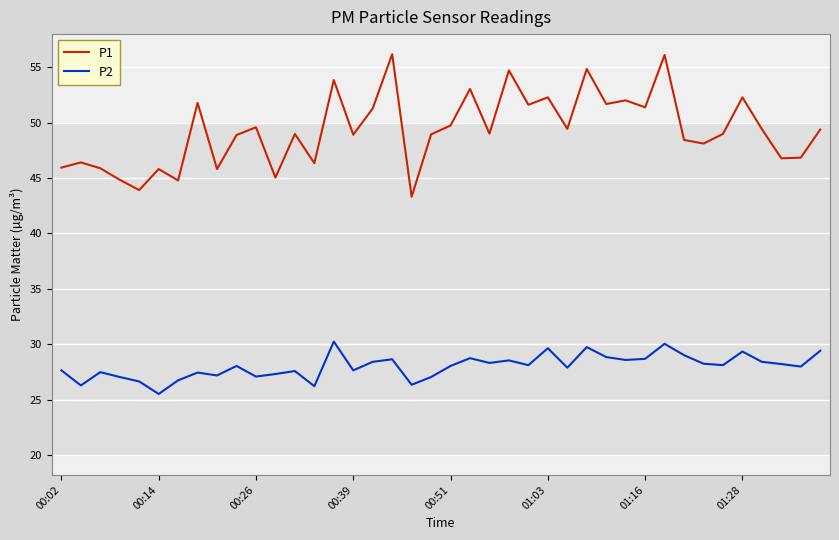

What are all the series names shown in the legend?

P1, P2